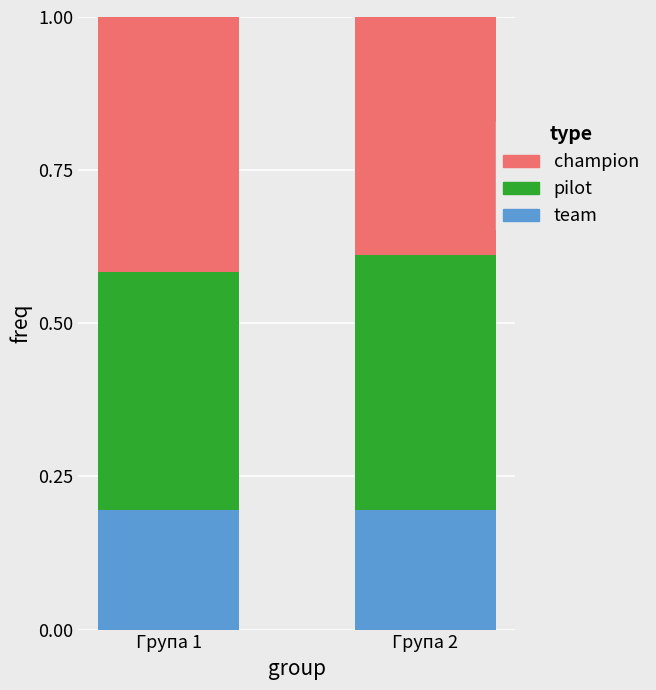

Reading right to left, list the values for the team series.

Група 2=0.2	Група 1=0.2